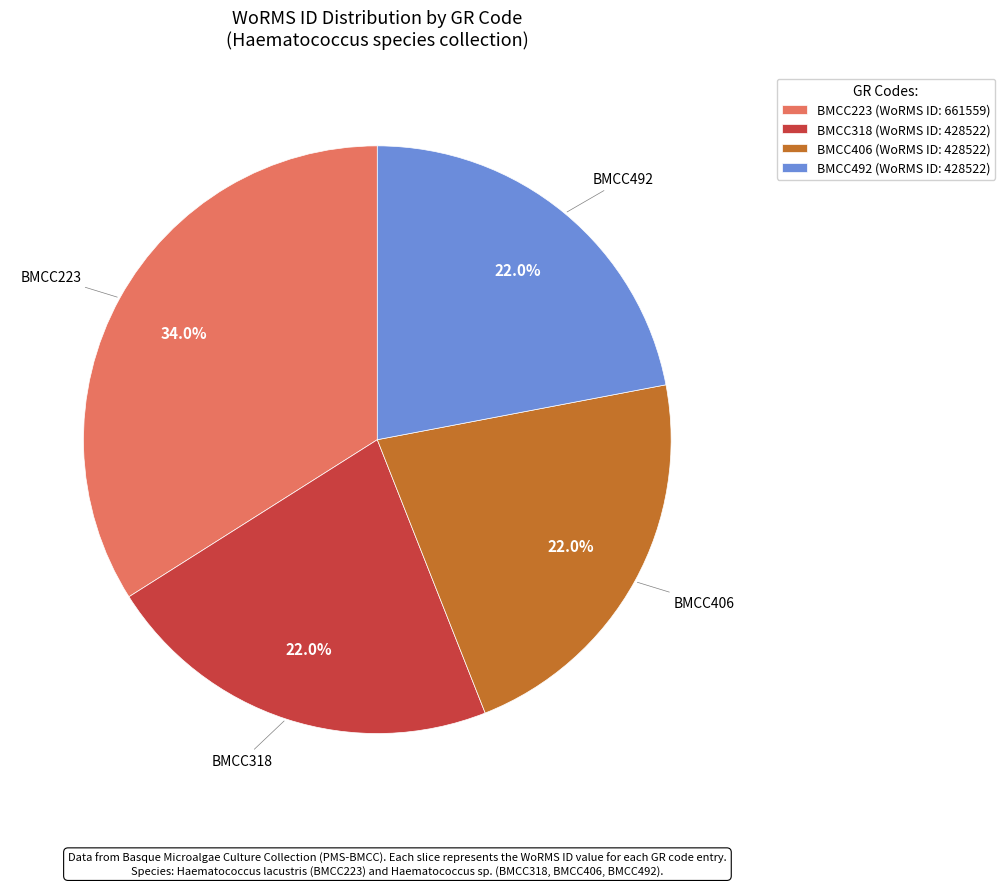

The BMCC492 slice represents 22% of the pie. True or false?

True